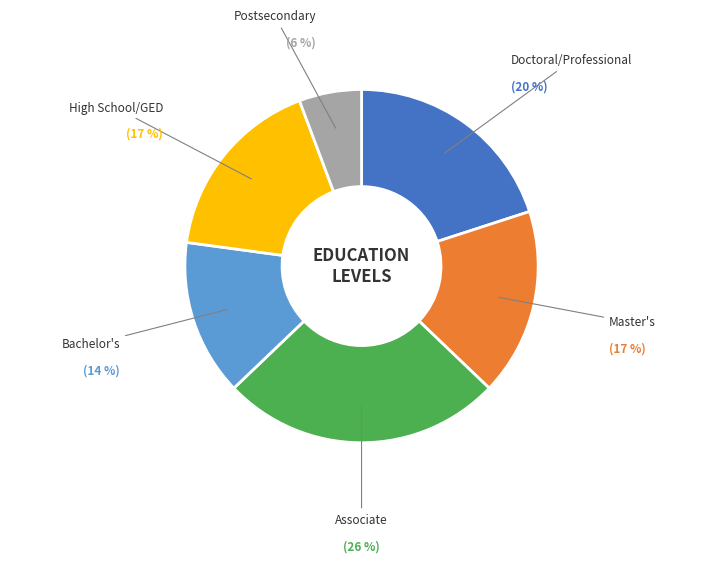

To the nearest percent, what is the difference between the largest and smallest slice percentages?

20%